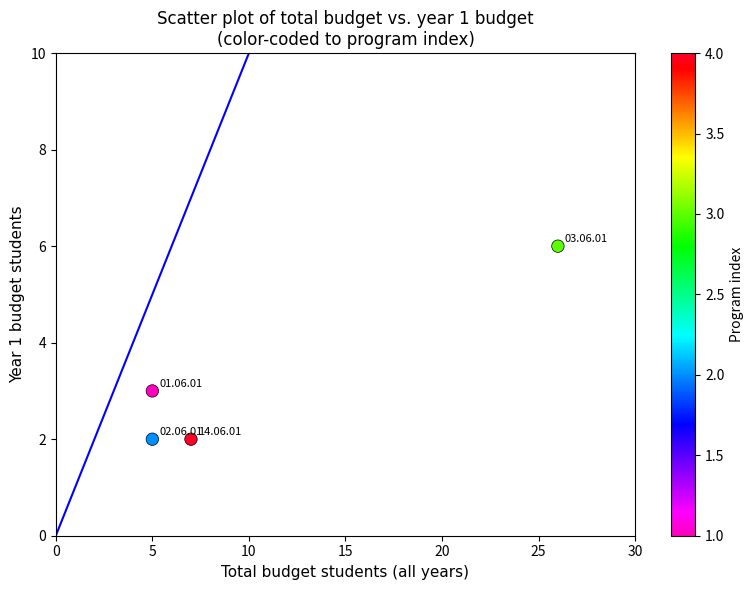

What is the average X value?

11